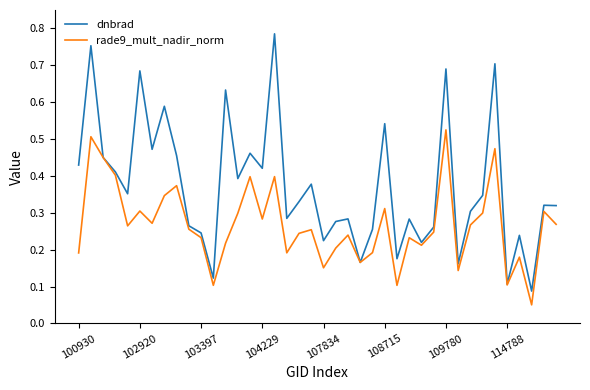

What are all the series names shown in the legend?

dnbrad, rade9_mult_nadir_norm